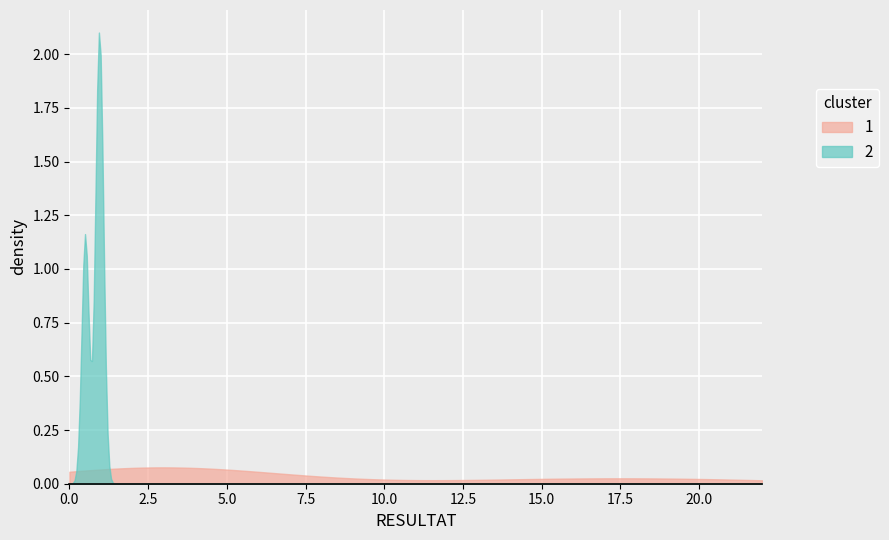

What is the value of the resultat point at the 2nd from the left?

15.0